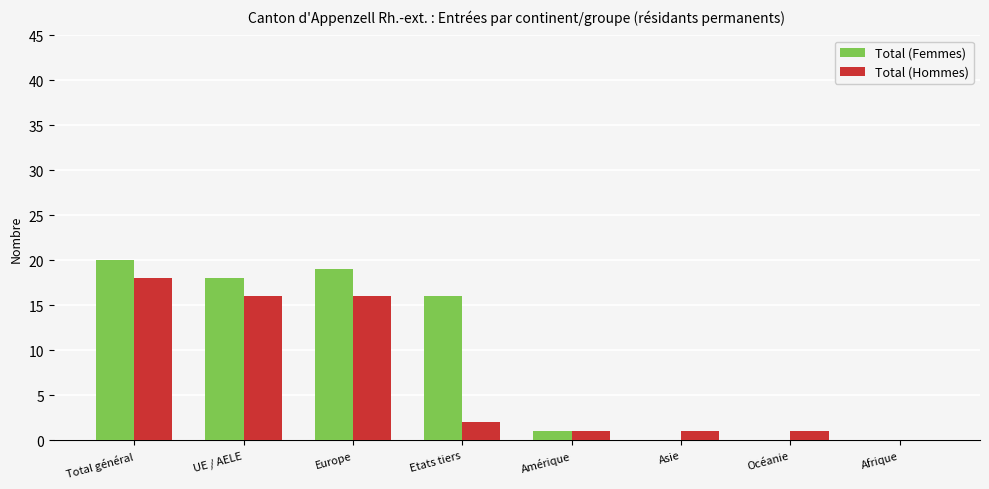

Read the Total (Hommes) value at Europe.

16